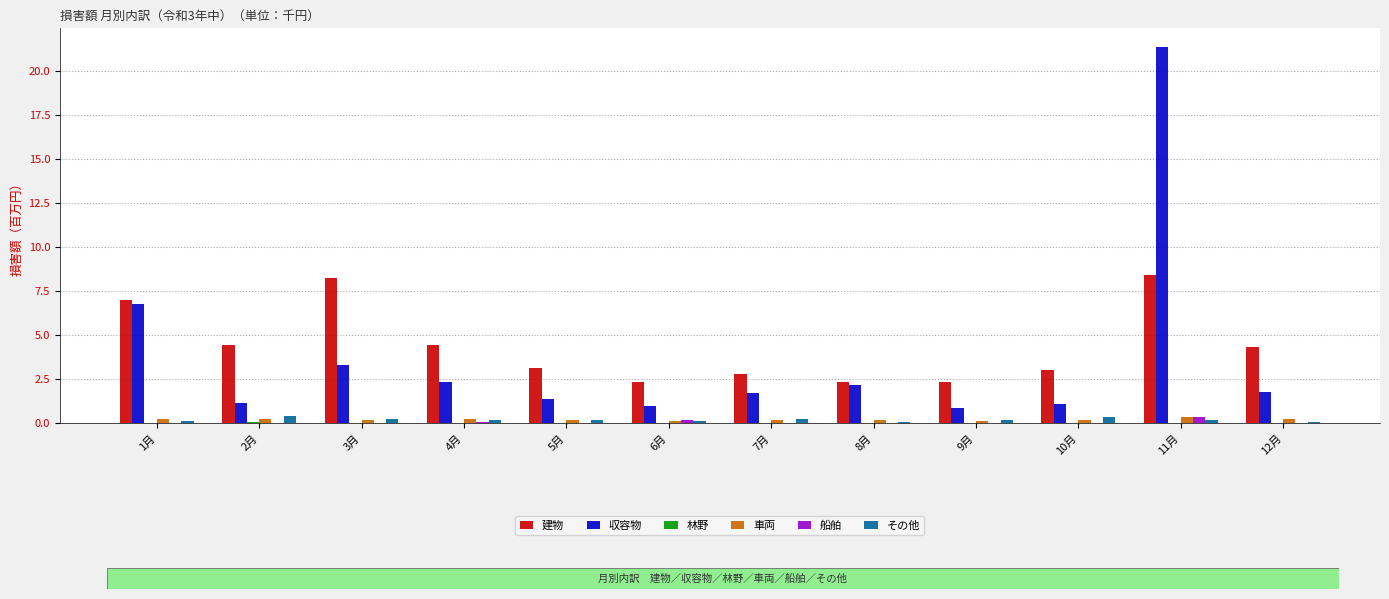

Which series has the largest total across all categories?

建物